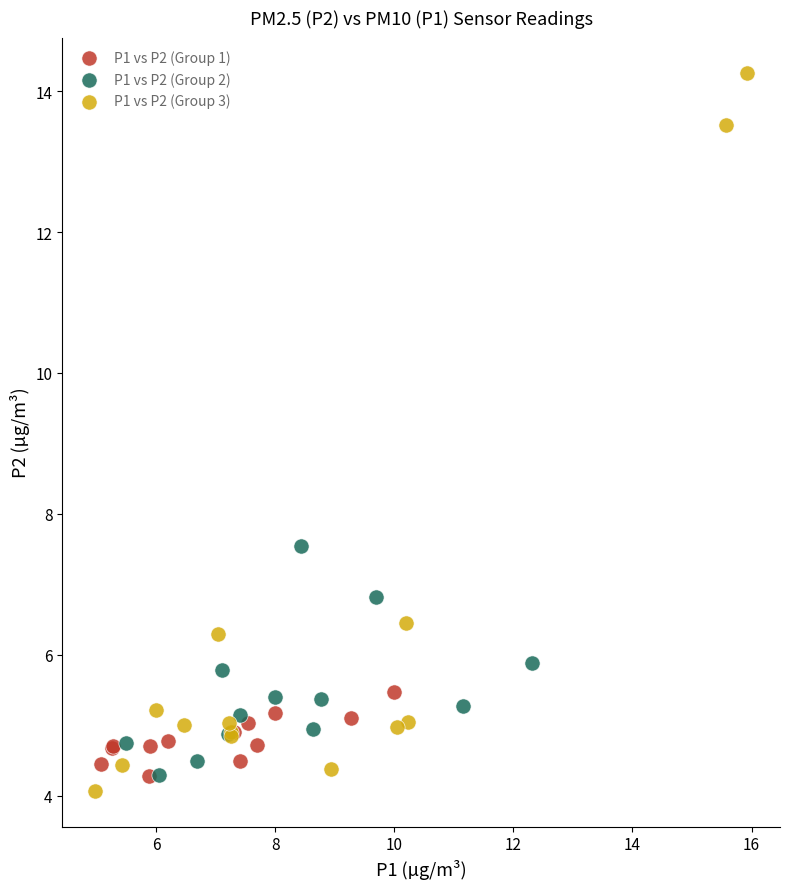

Which series has the largest Y range (max minus min)?

P1 vs P2 (Group 3)